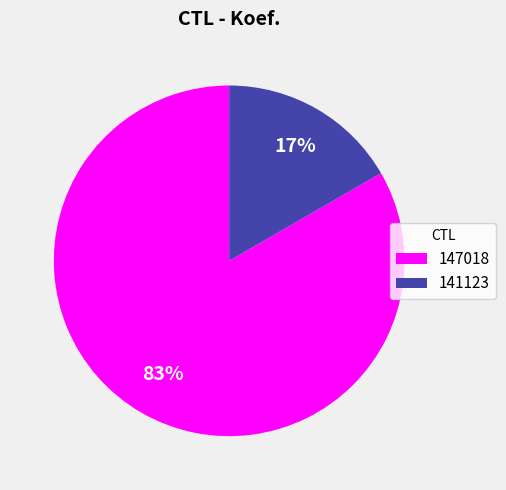

Is it true that 141123 is 28% of the pie?

False